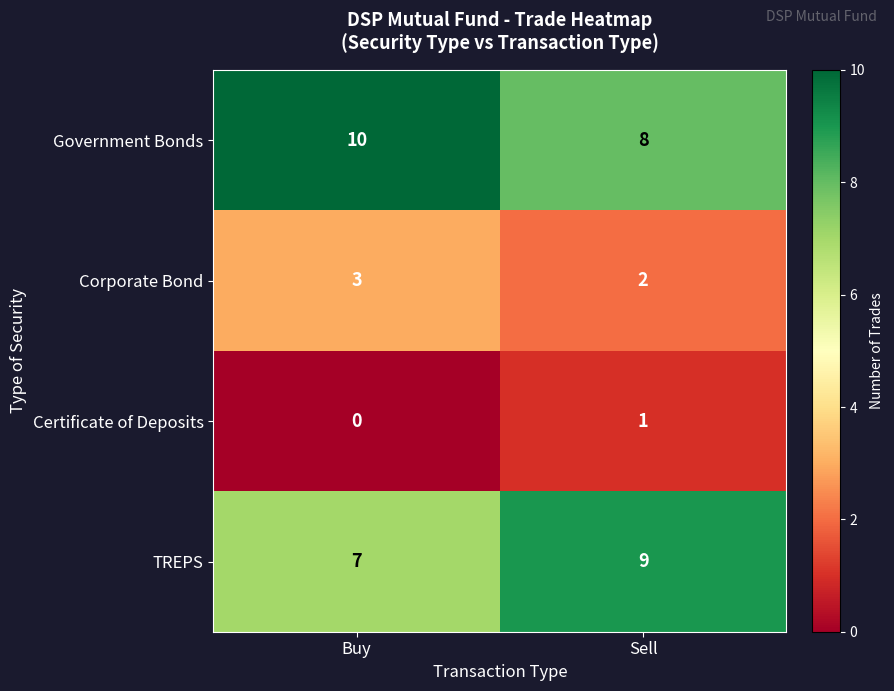

What is the sum of all Government Bonds values?

18